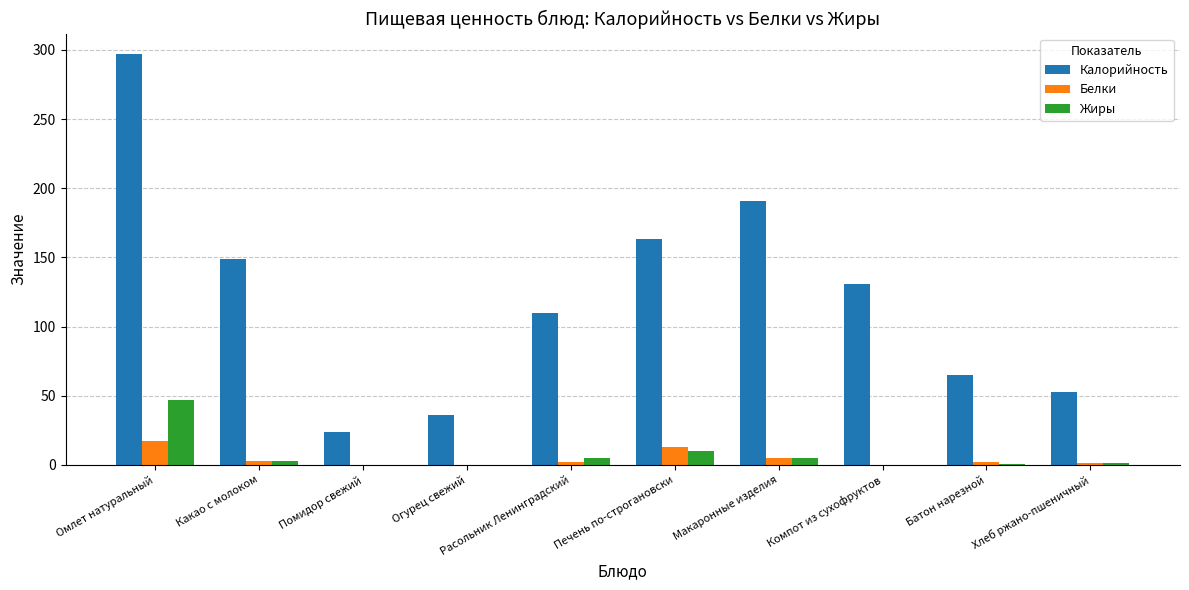

At which category does the chart reach its peak across all series?

Омлет натуральный